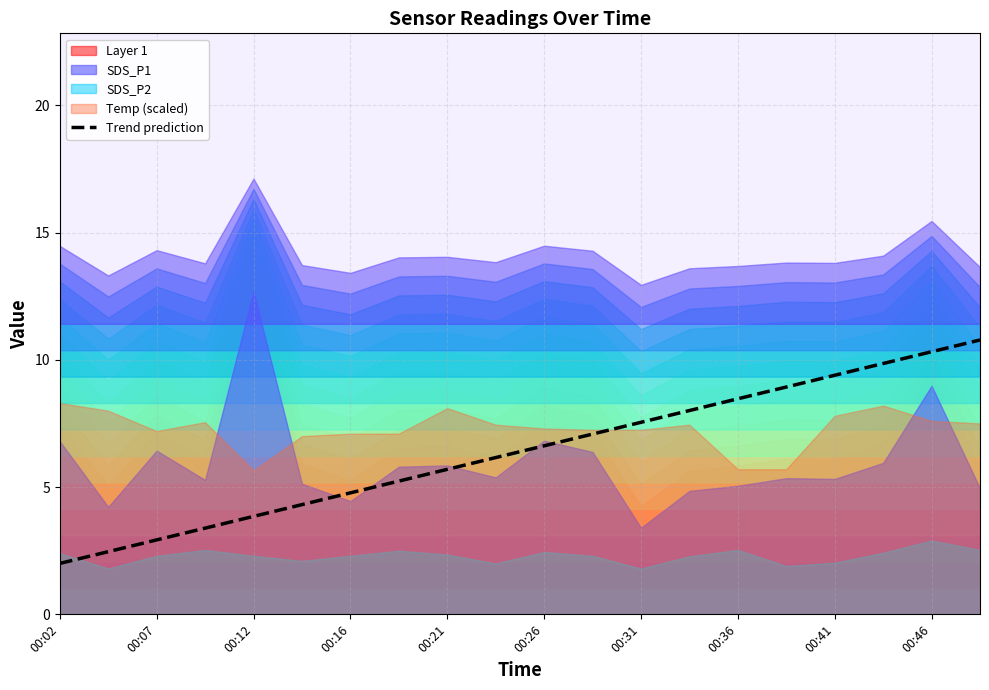

What is the lowest value of the Trend prediction series?

2.0